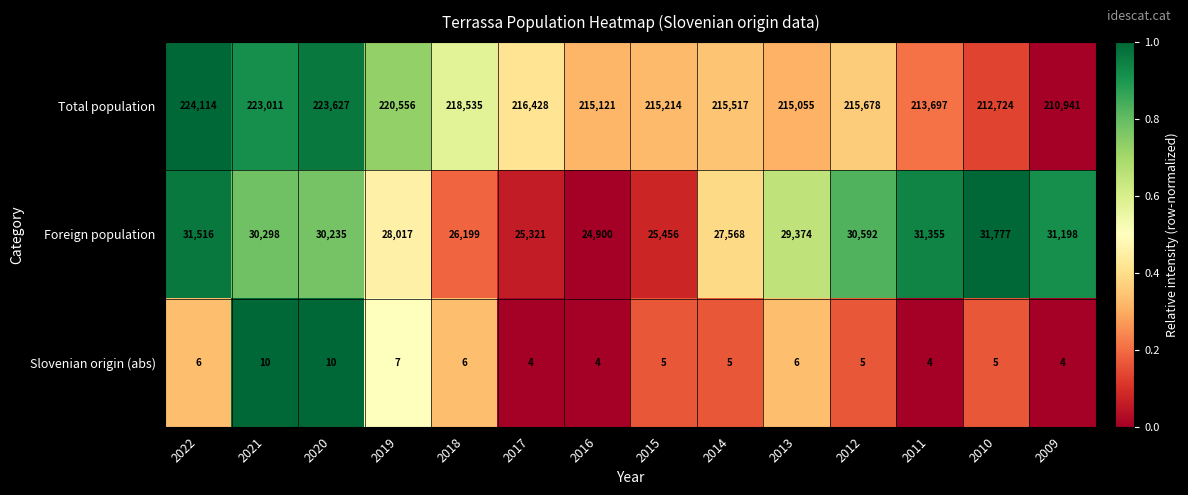

Is the value of Total population at 2011 greater than the value of Foreign population at 2014?

Yes